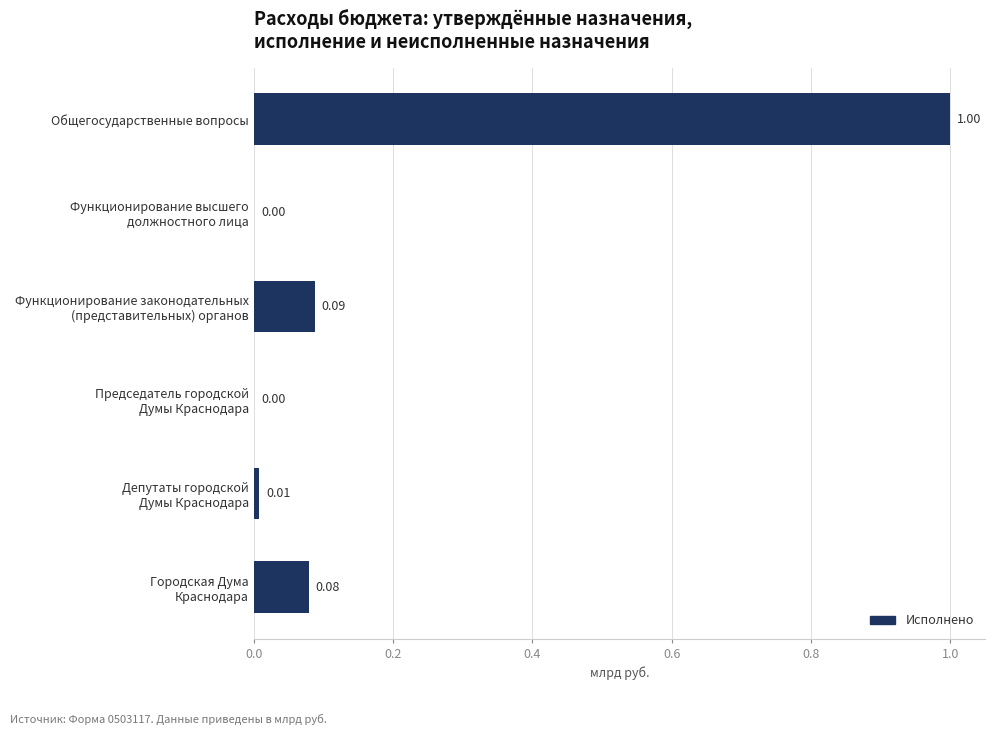

At which category does the chart reach its peak across all series?

Общегосударственные вопросы